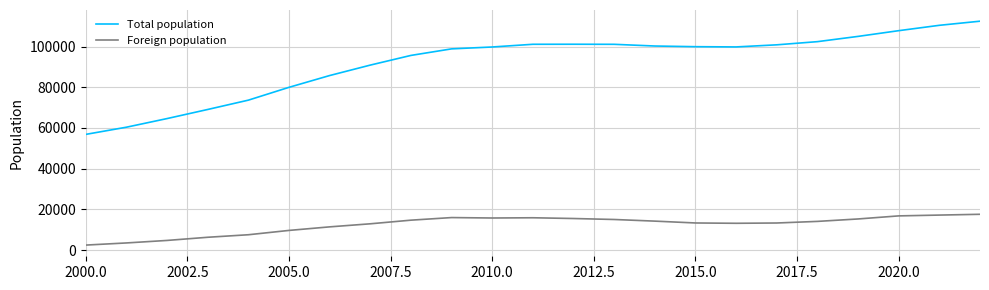

Which series has the largest range (max minus min)?

Total population